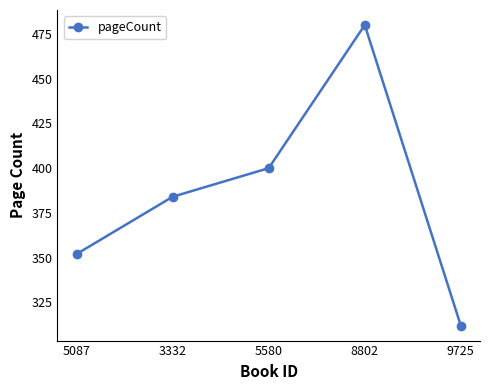

What position from the left is 5580?

3